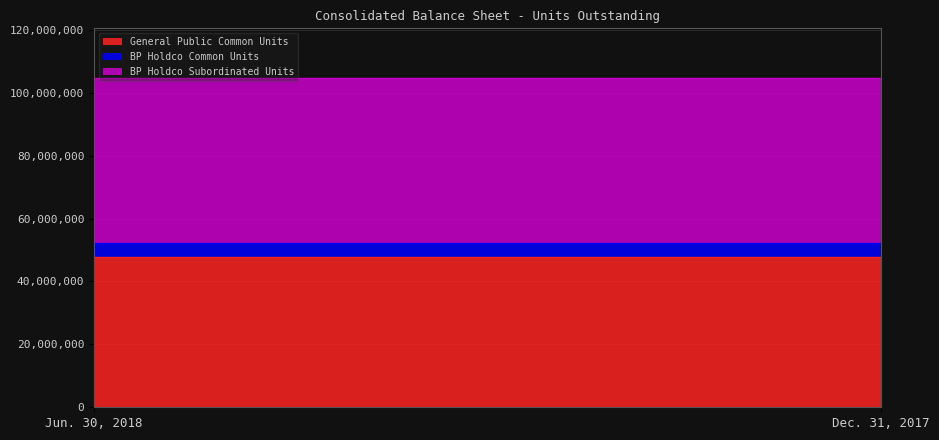

Reading left to right, transcribe all the data shown in this chart.

General Public Common Units: 47794358	47794358
BP Holdco Common Units: 4581177	4581177
BP Holdco Subordinated Units: 52375535	52375535